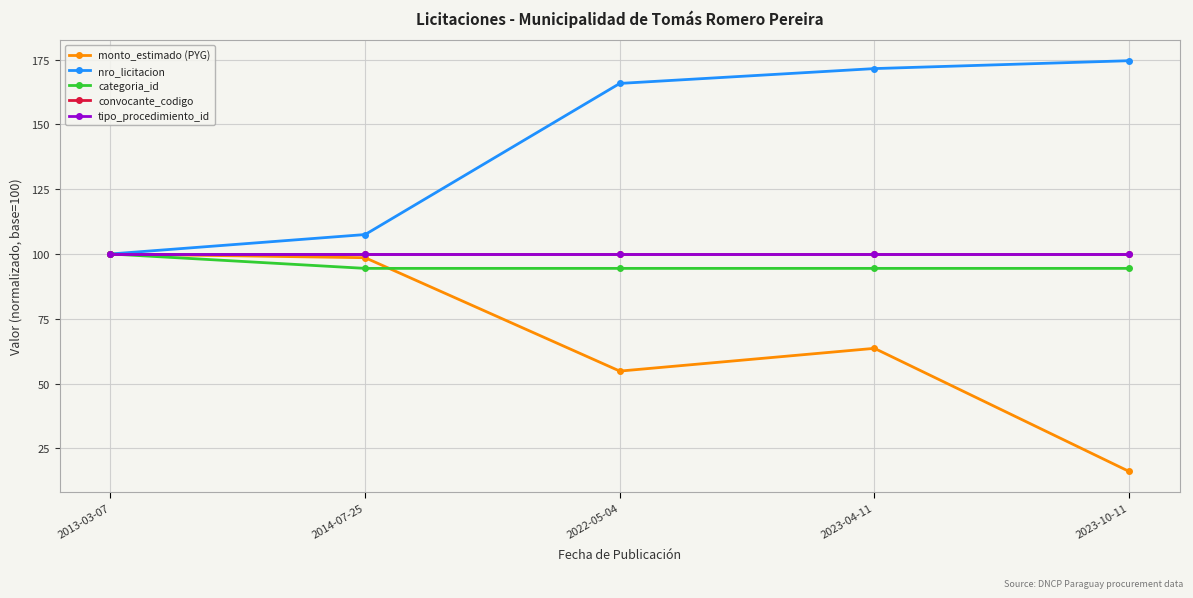

What is the sum of the monto_estimado (PYG) values at 2023-04-11 and 2014-07-25?

162.2